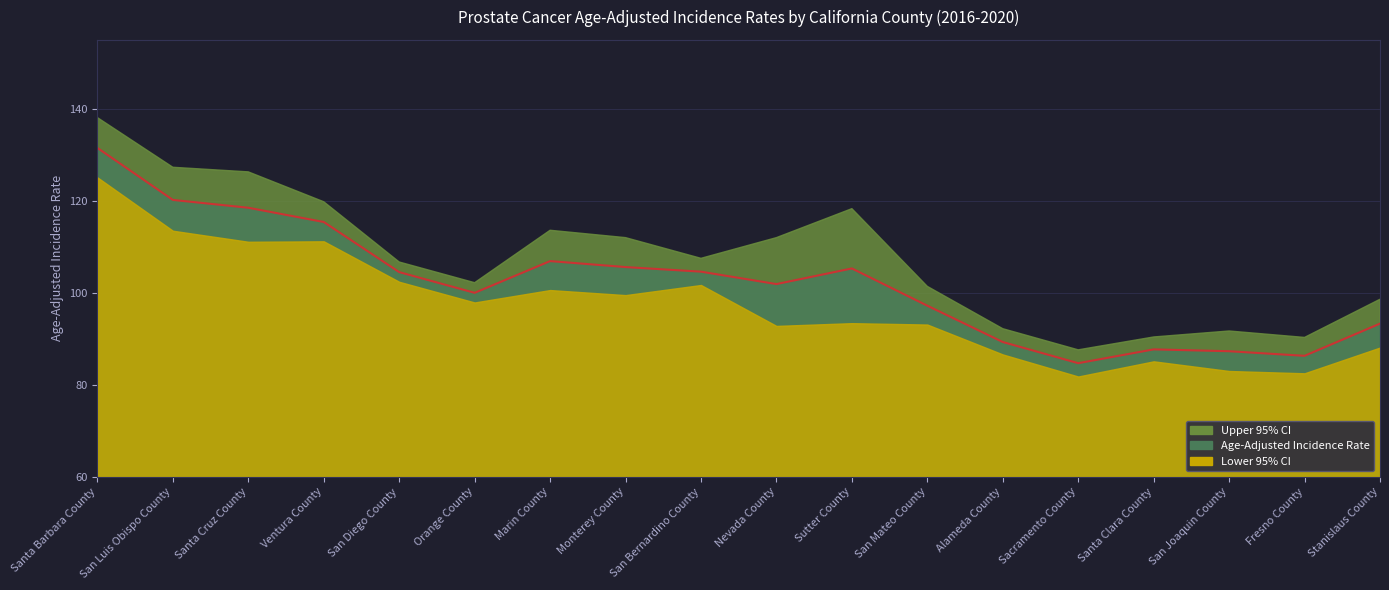

At how many categories does at least one series exceed 136?

1